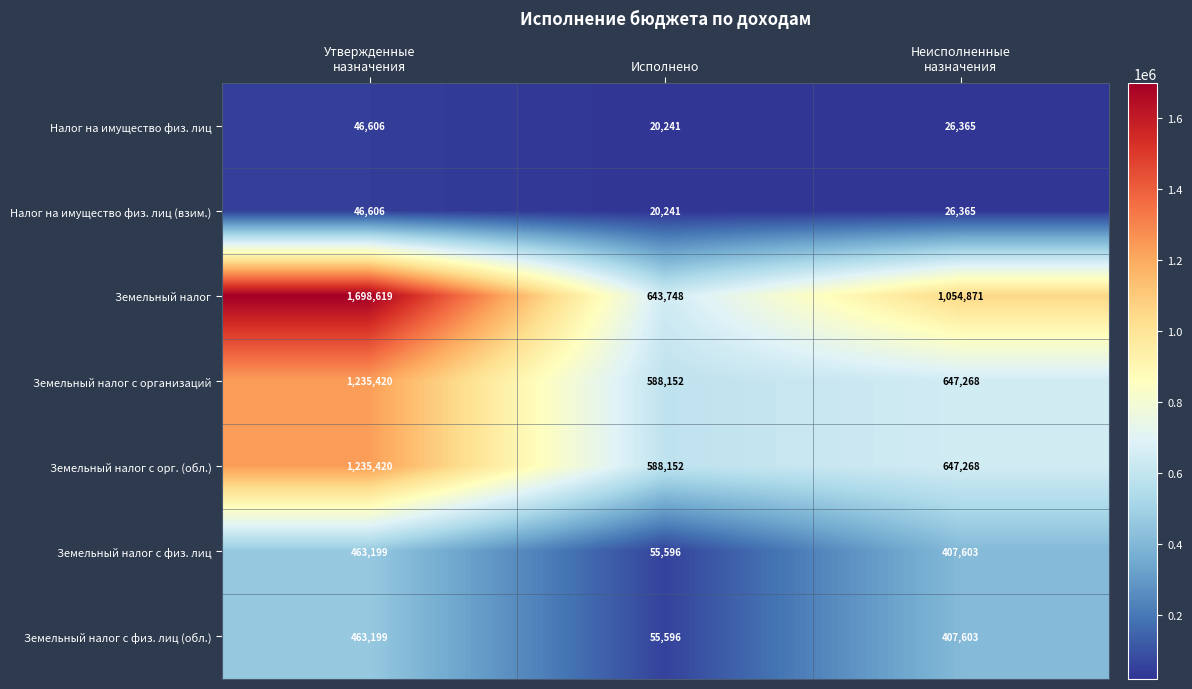

How many Налог на имущество физ. лиц (взим.) values are between 20241 and 46606?

3